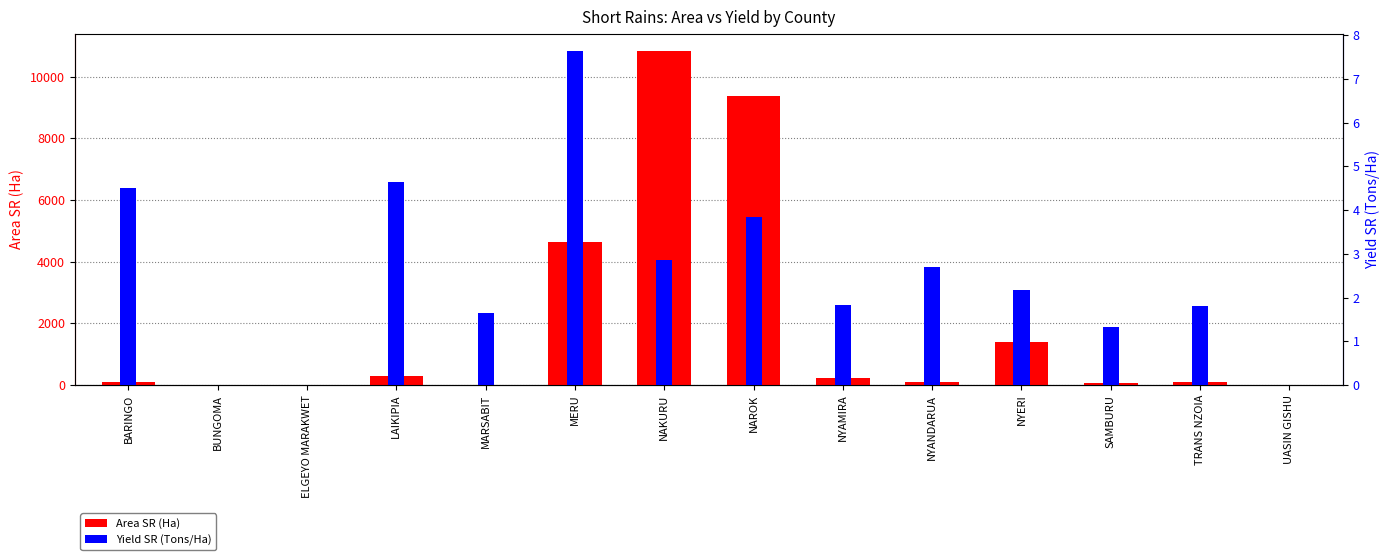

What position from the left is ELGEYO MARAKWET?

3